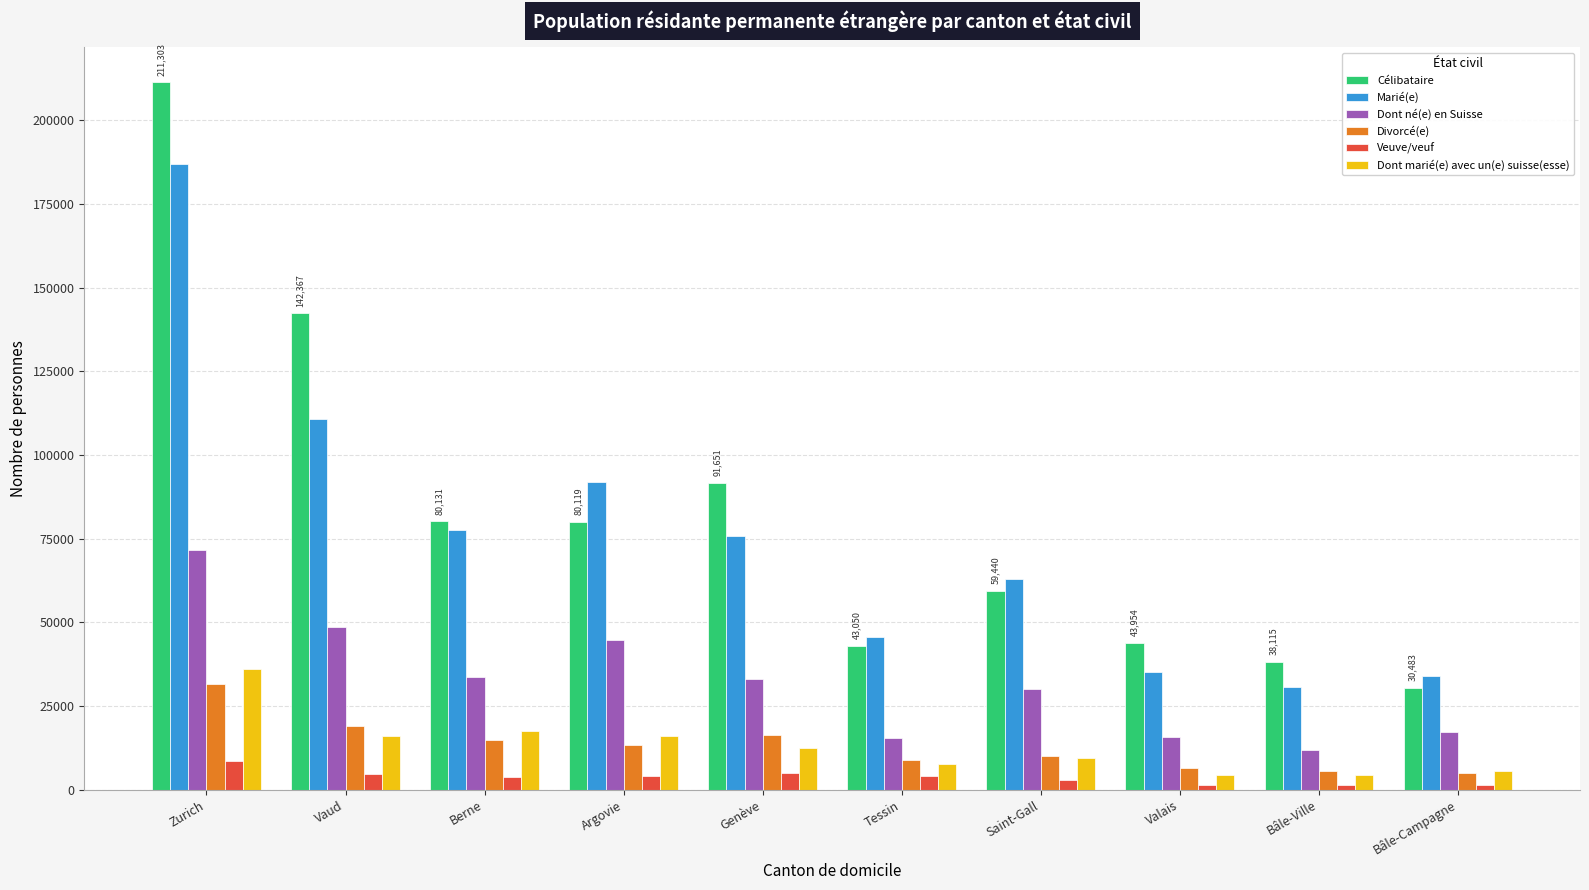

What is the approximate value of Divorcé(e) at Bâle-Ville, to the nearest 50?

5550